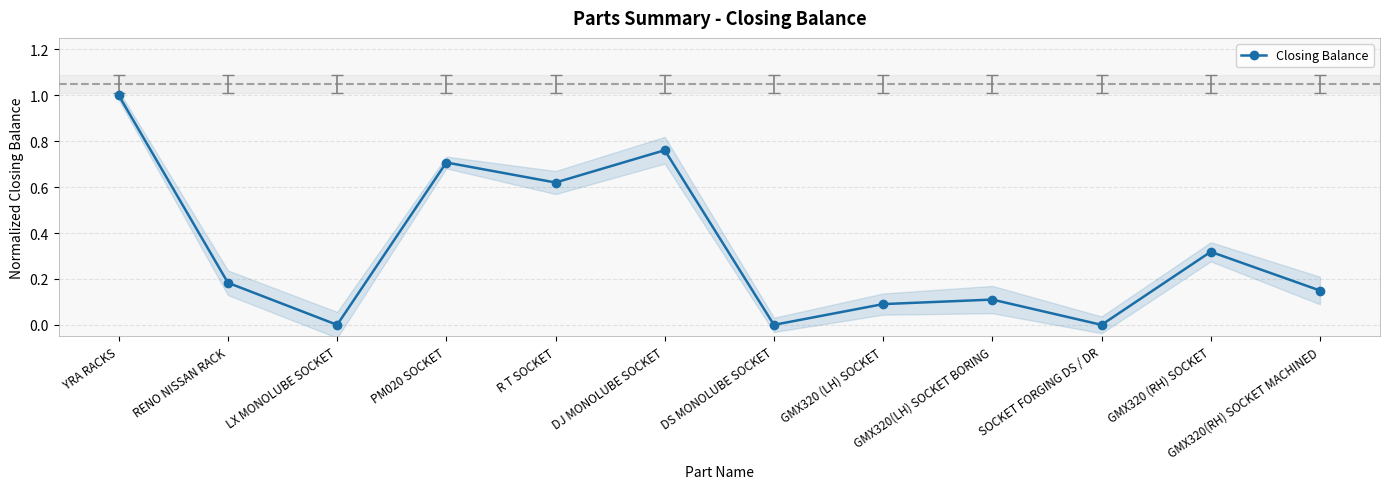

At which label is the value closest to 0?

LX MONOLUBE SOCKET